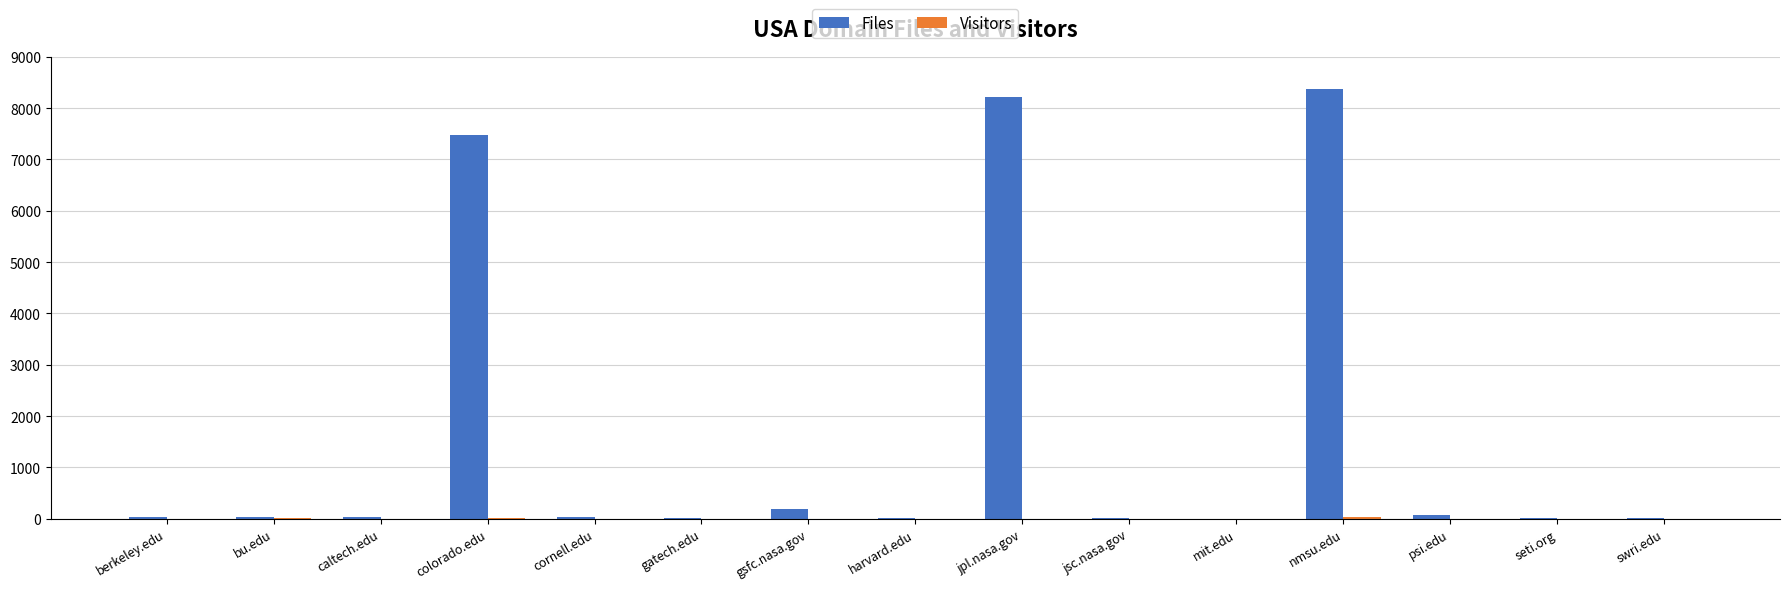

Which series has the largest total across all categories?

Files